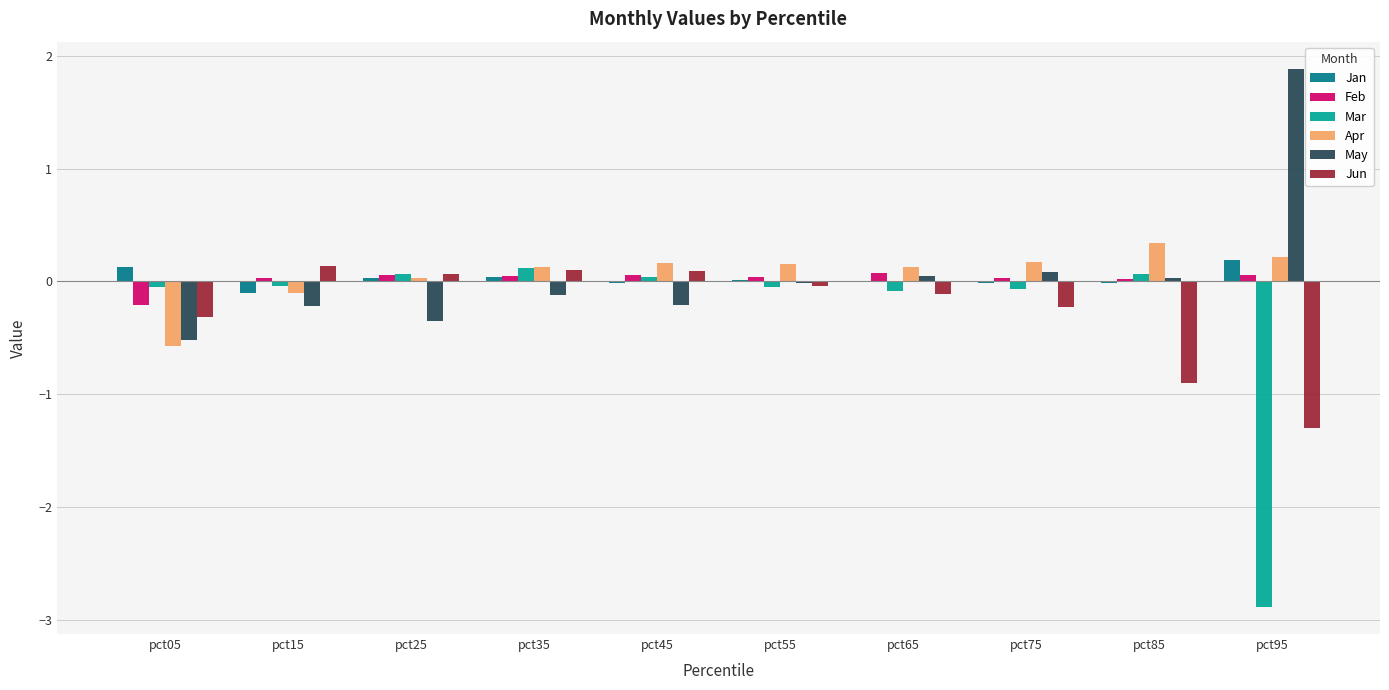

How many groups of bars are there?

10